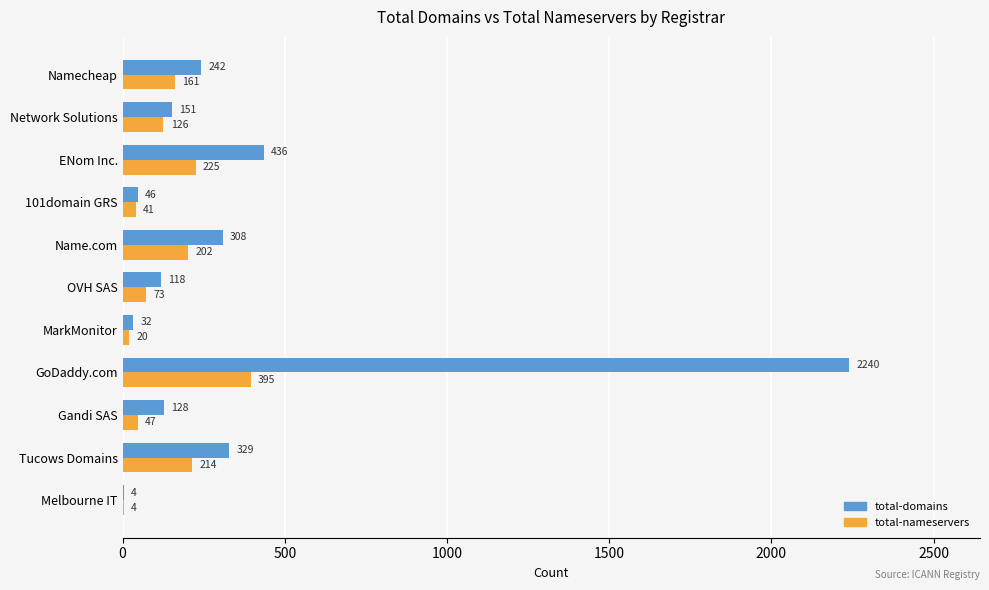

At which label is total-nameservers closest to 199?

Name.com